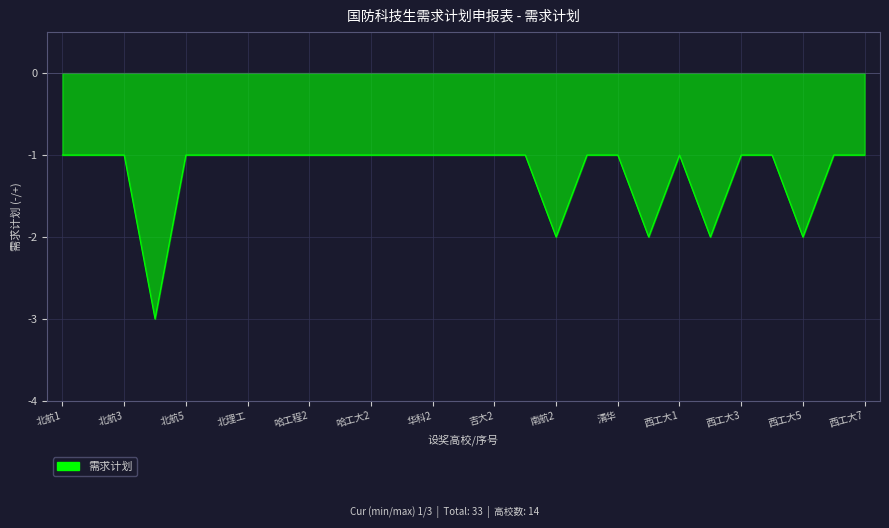

What is the minimum value shown in the chart?

-3